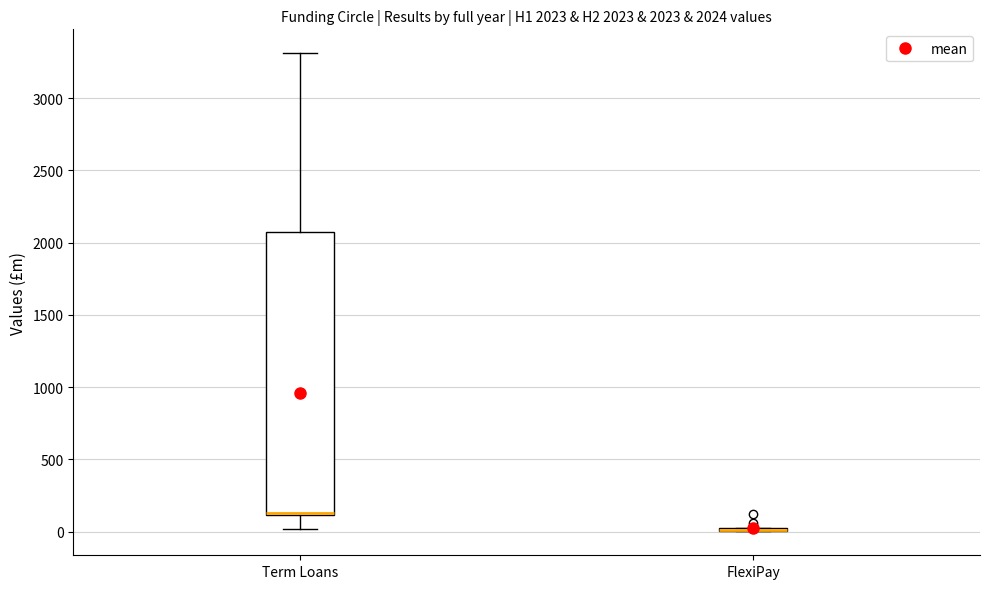

Which box is the tallest, from its lower edge to its upper edge?

Term Loans